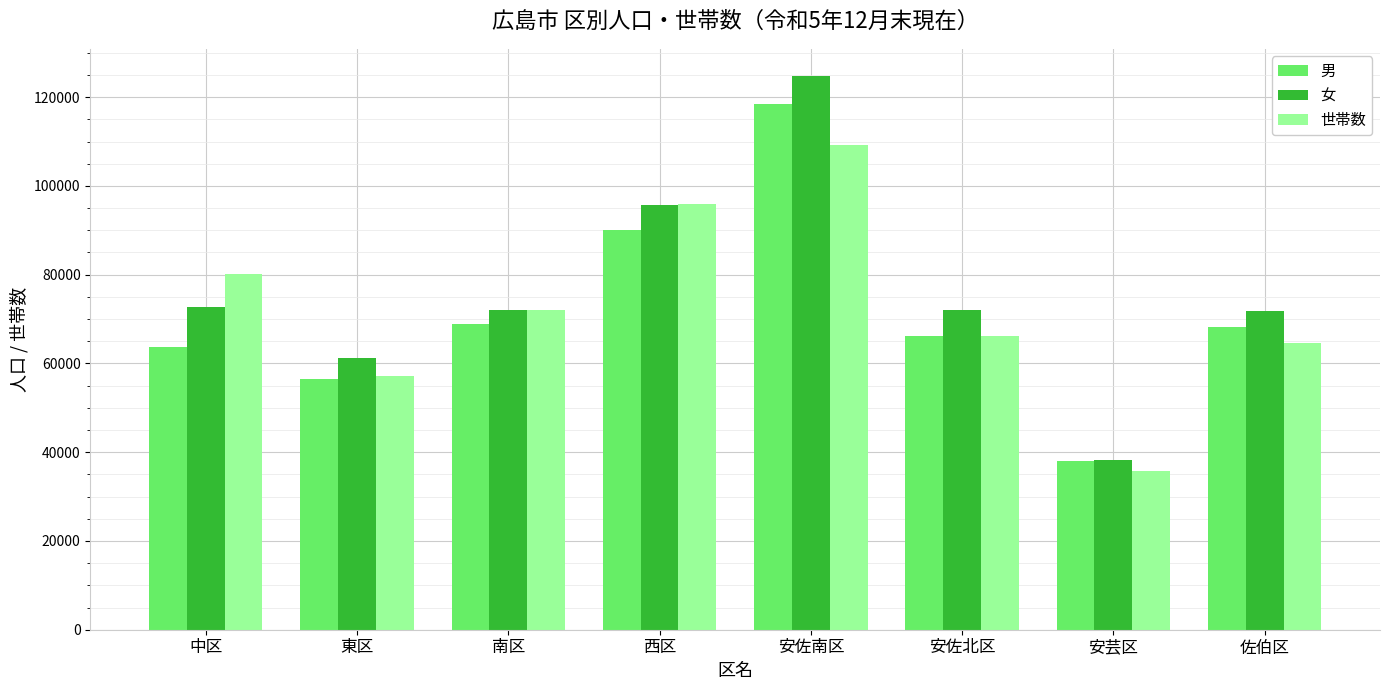

At which category is the sum across all series the highest?

安佐南区